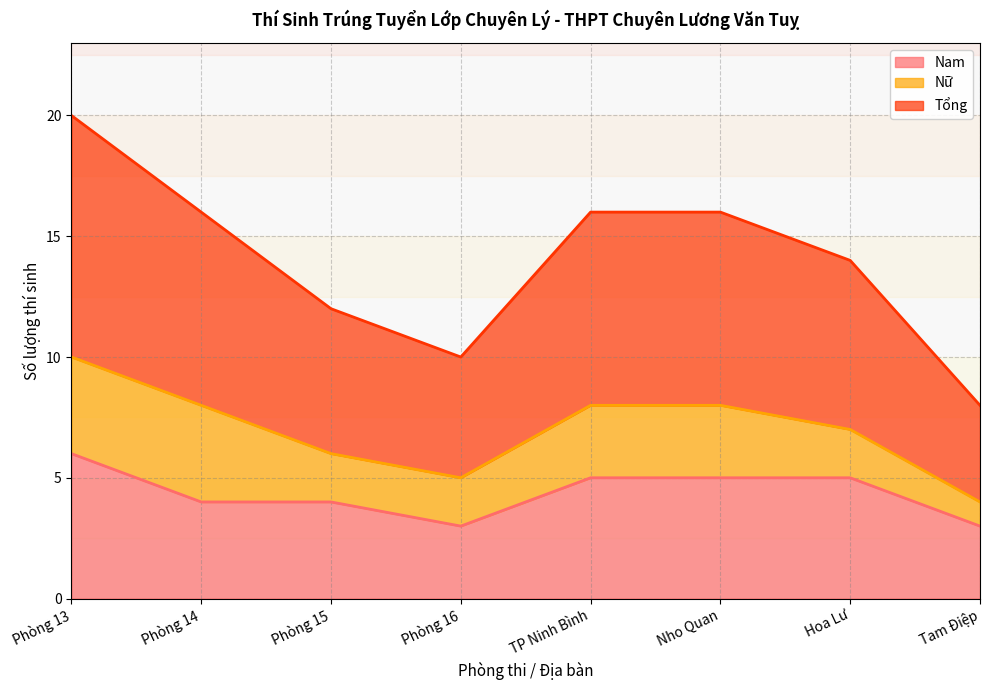

In Tổng, how many points are lower than both neighbors (excluding endpoints)?

1